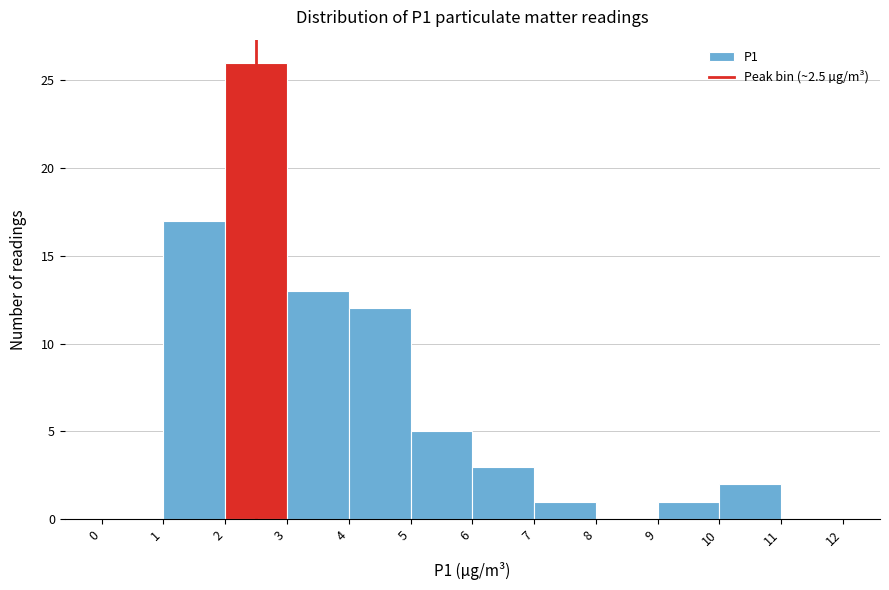

How tall is the bar that spans 6 to 7 on the x-axis? The values are not printed on the chart, so give them approximately, as read against the axis.

3